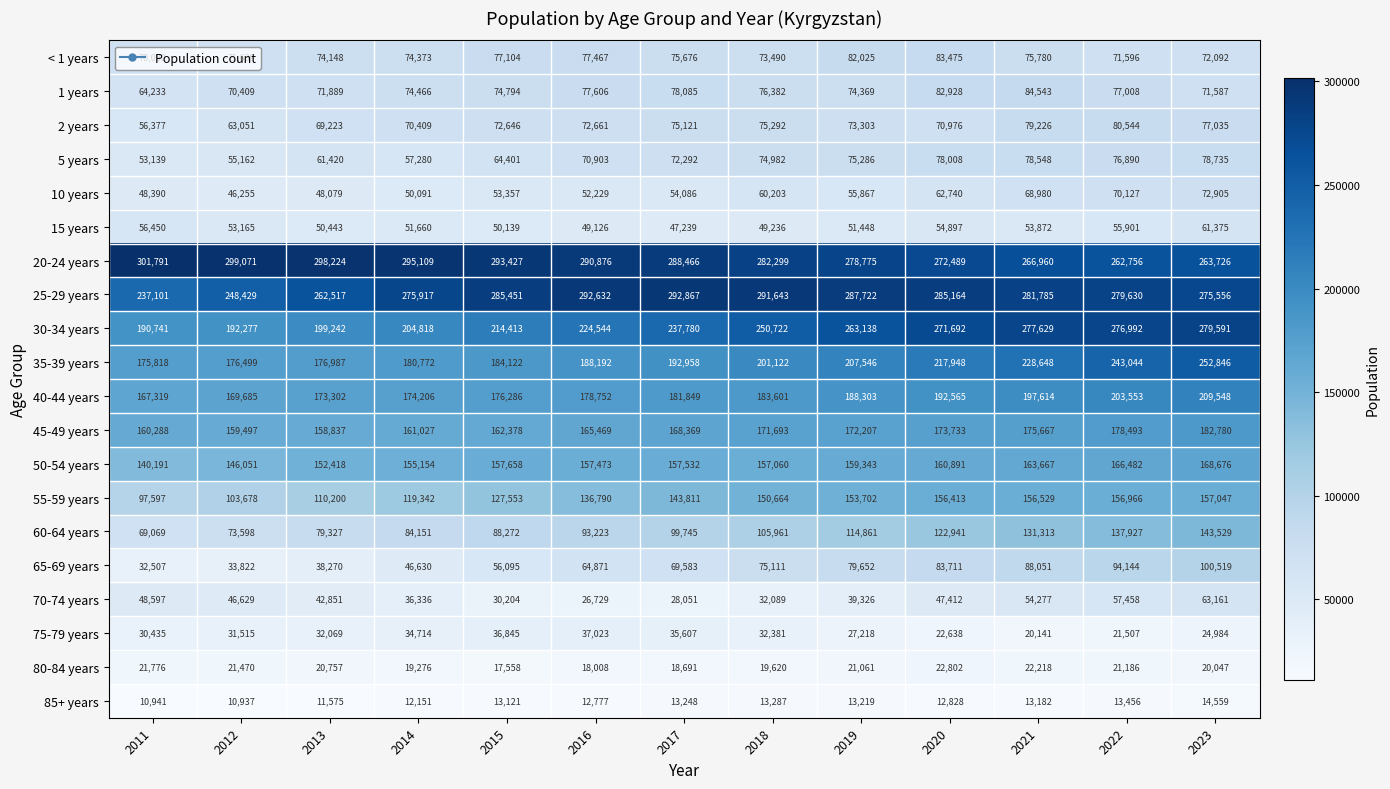

Which series has the largest total across all categories?

20-24 years